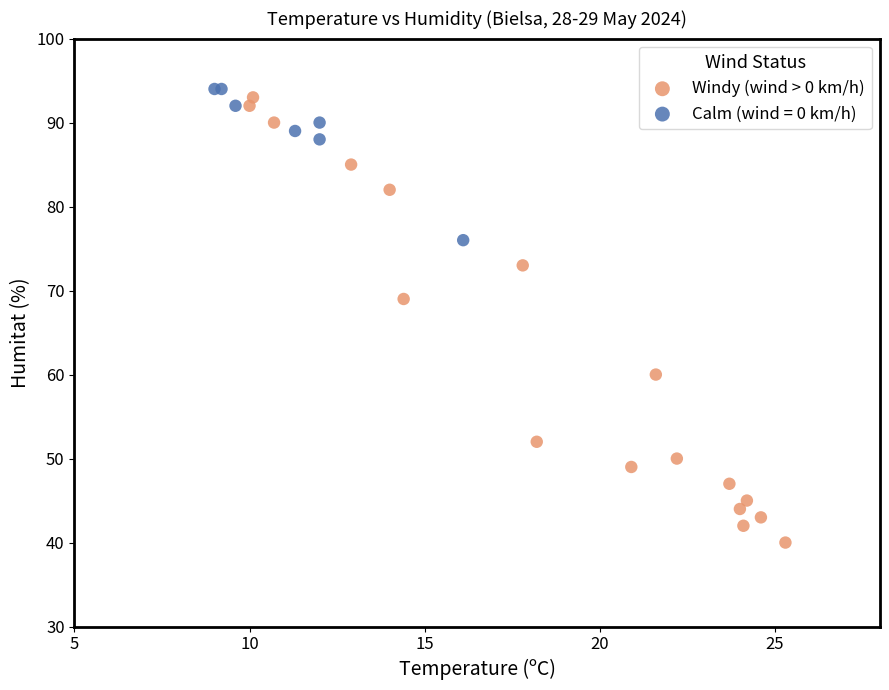

Which series contains the lowest Y value?

Windy (wind > 0 km/h)